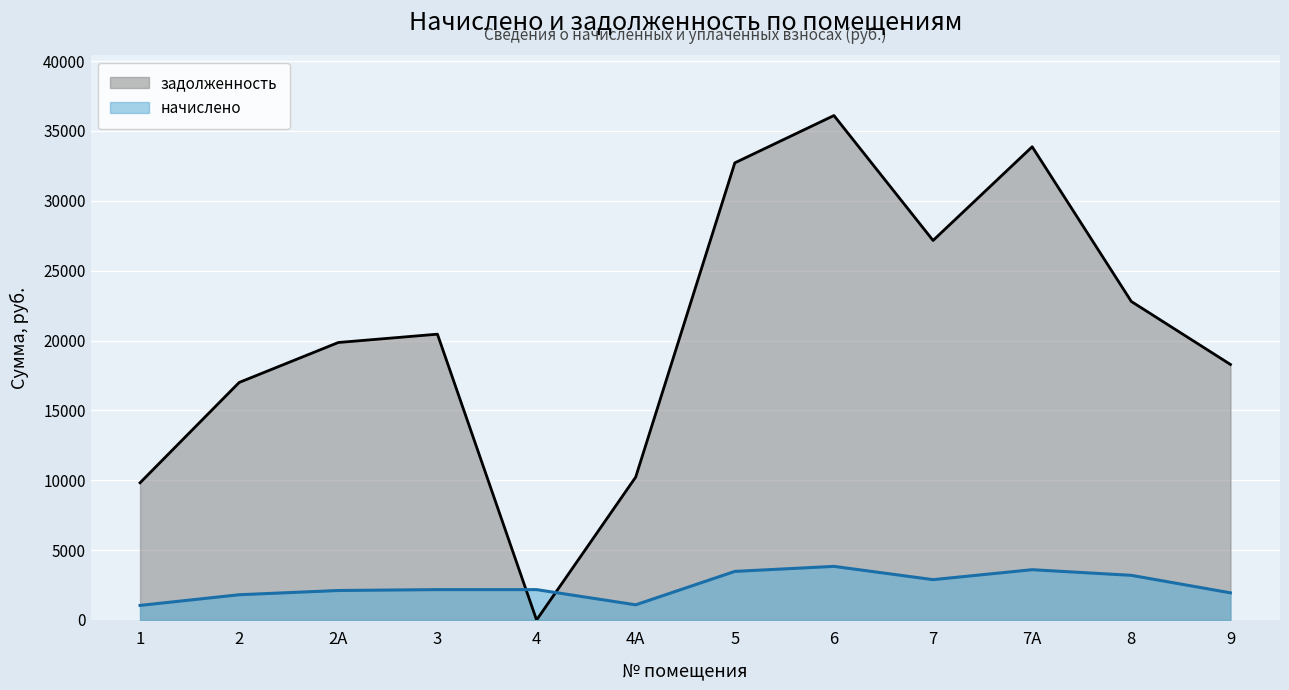

Where does the задолженность series first go above 20453?

3